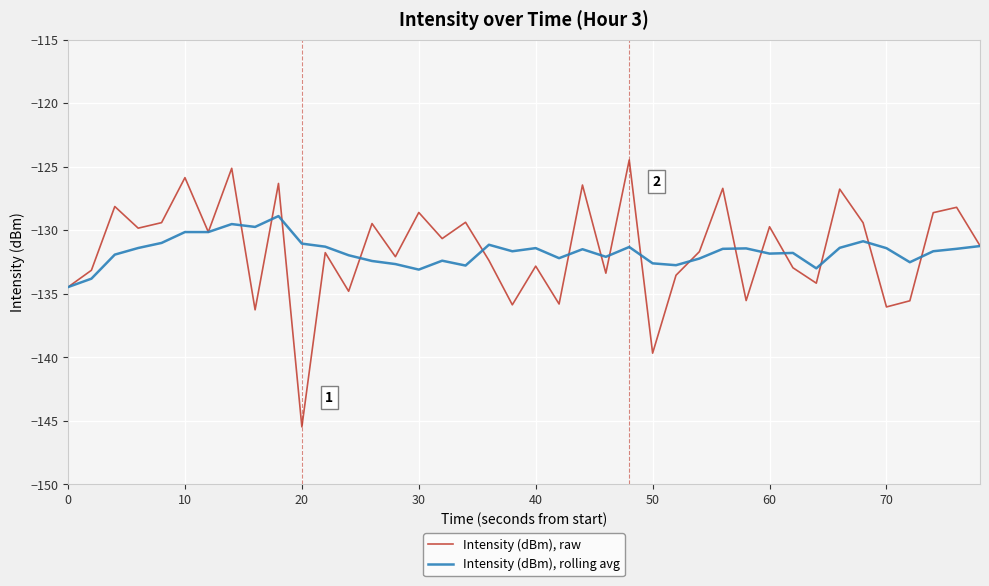

Rank the series by their average value, from highest to lowest.

Intensity (dBm), raw, Intensity (dBm), rolling avg